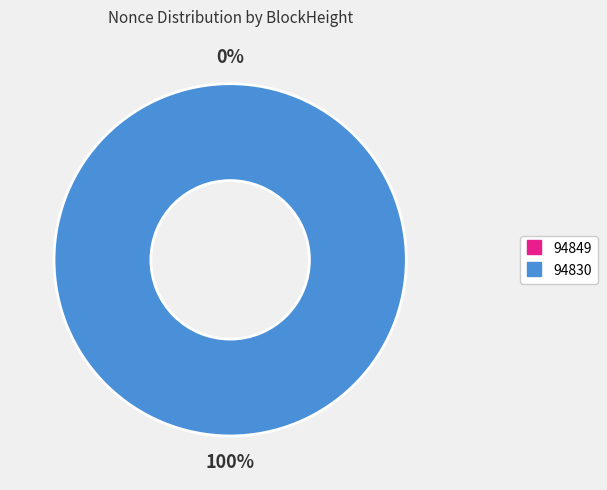

To the nearest percent, what is the difference between the largest and smallest slice percentages?

100%